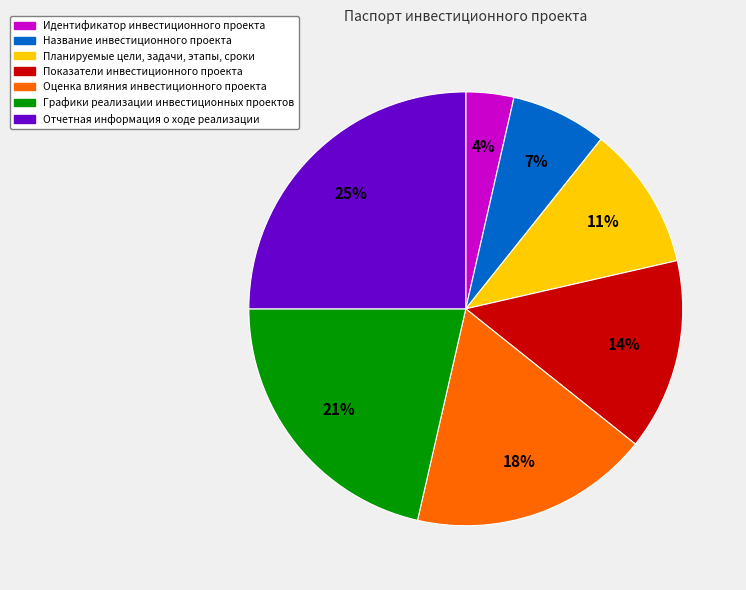

The Показатели инвестиционного проекта slice represents 14% of the pie. True or false?

True